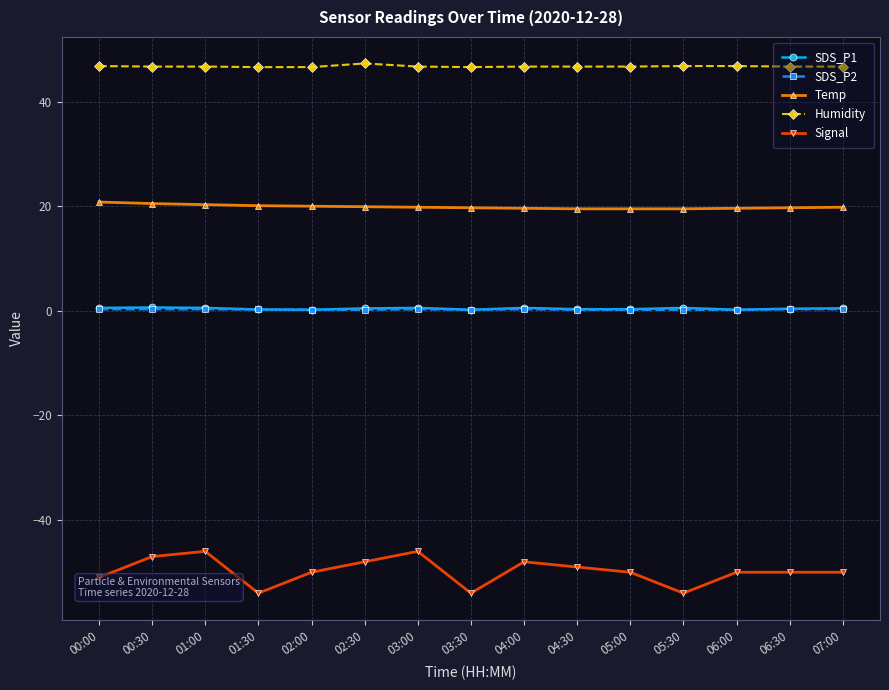

The value of SDS_P1 at 06:30 is 0.4. True or false?

True